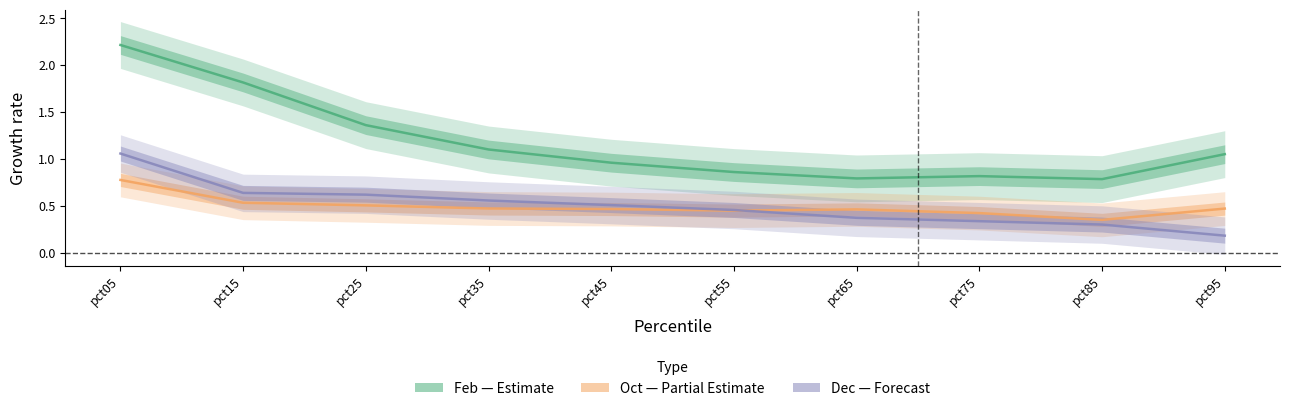

Reading right to left, what are all the values shown in this chart?

Feb: 1.1	0.8	0.8	0.8	0.9	1.0	1.1	1.4	1.8	2.2
Oct: 0.5	0.3	0.4	0.5	0.4	0.5	0.5	0.5	0.5	0.8
Dec: 0.2	0.3	0.3	0.4	0.5	0.5	0.6	0.6	0.6	1.1